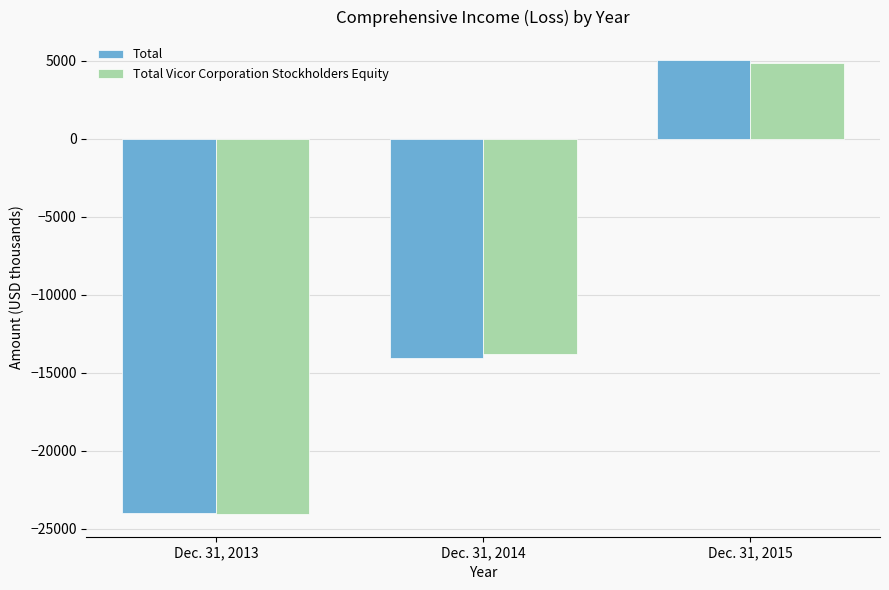

Rank the categories by Total value from lowest to highest.

Dec. 31, 2013, Dec. 31, 2014, Dec. 31, 2015